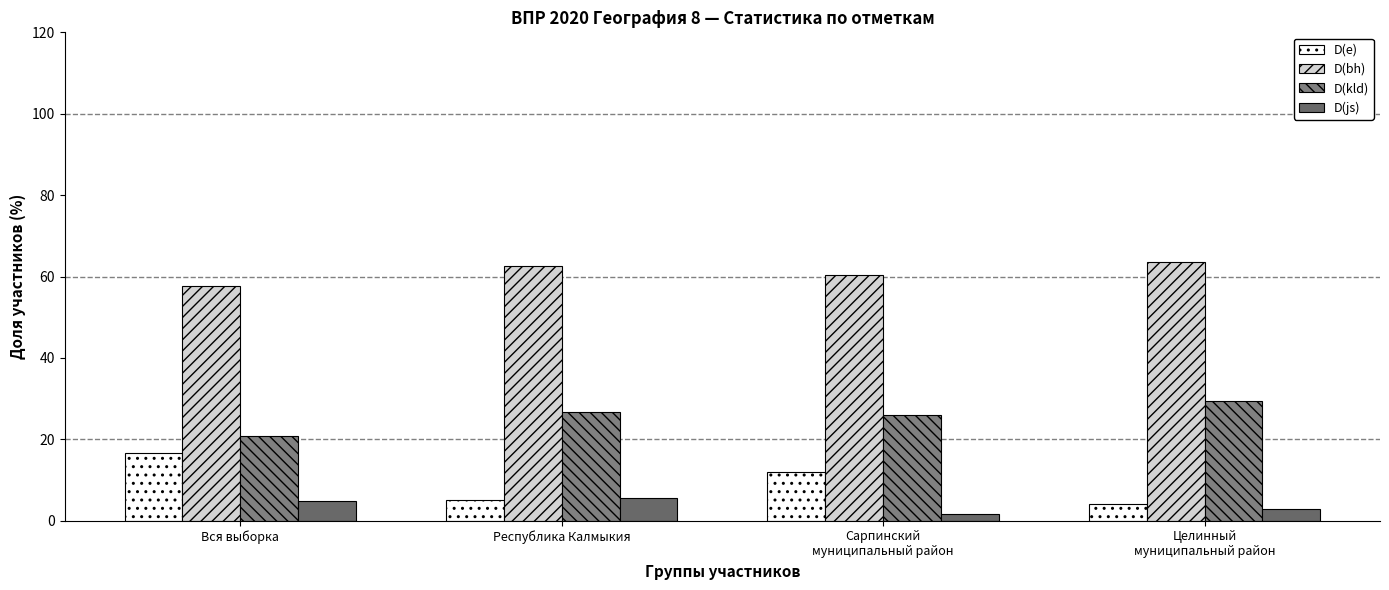

What is the average value of the D(kld) series?

25.7